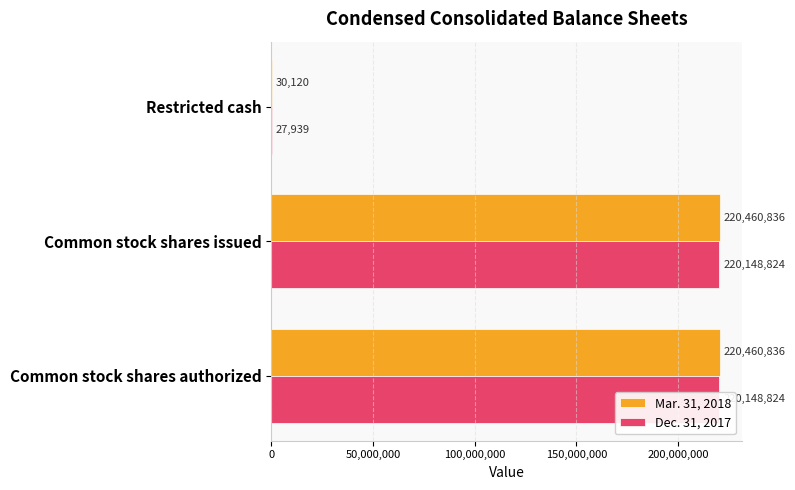

True or false: Dec. 31, 2017 has a value of 308666014 at Common stock shares issued.

False